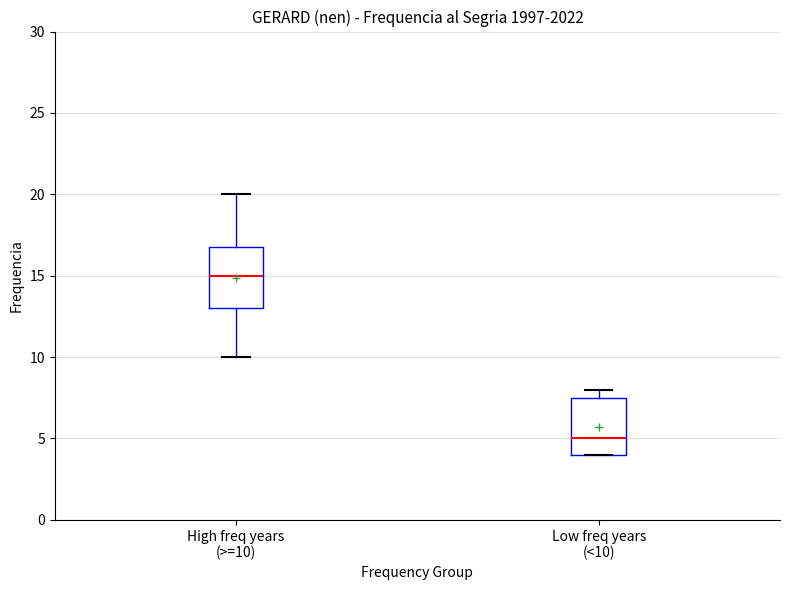

Reading left to right, transcribe this box plot: for each box, give where its median line is, the range the box spans, and where its two whiskers end, as read against the y-axis. The values are not printed on the chart, so give them approximately, as read against the axis.

High freq years (>=10): median 15.0, box 13.0 to 17.0, whiskers 10.0 to 20.0
Low freq years (<10): median 5.0, box 4.0 to 7.5, whiskers 4.0 to 8.0